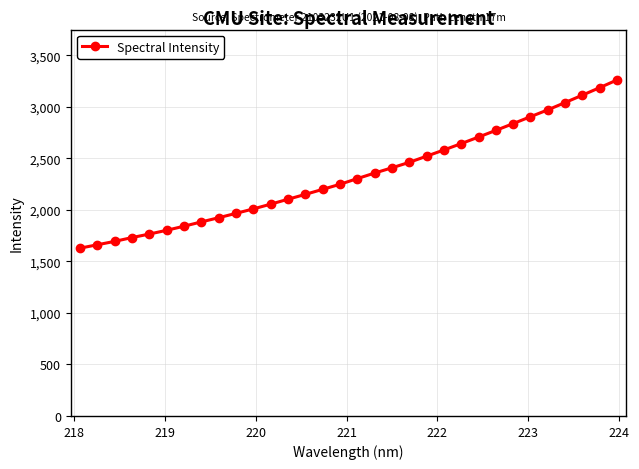

What is the average value?

2335.5